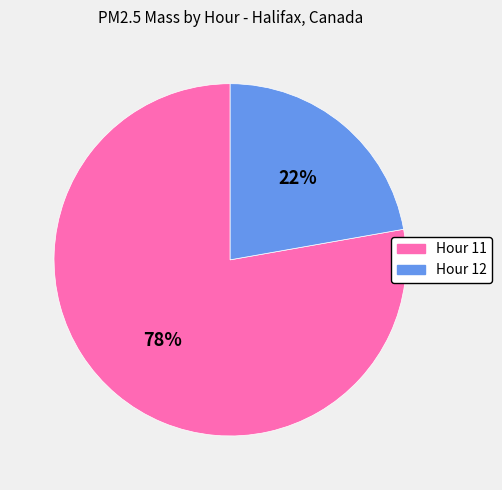

True or false: Hour 12 accounts for 34% of the total.

False